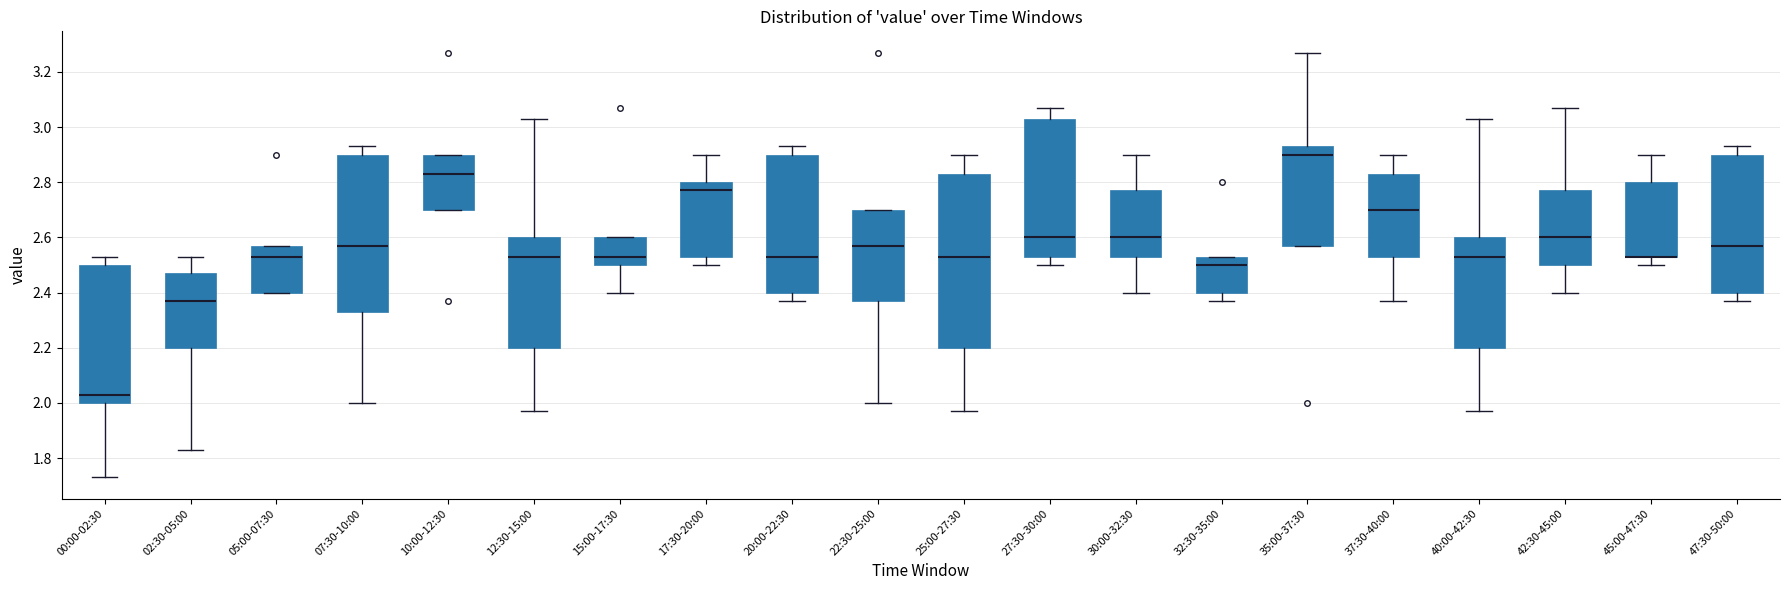

Where does the median line of the box for 12:30-15:00 sit on the y-axis? The values are not printed on the chart, so give them approximately, as read against the axis.

2.54